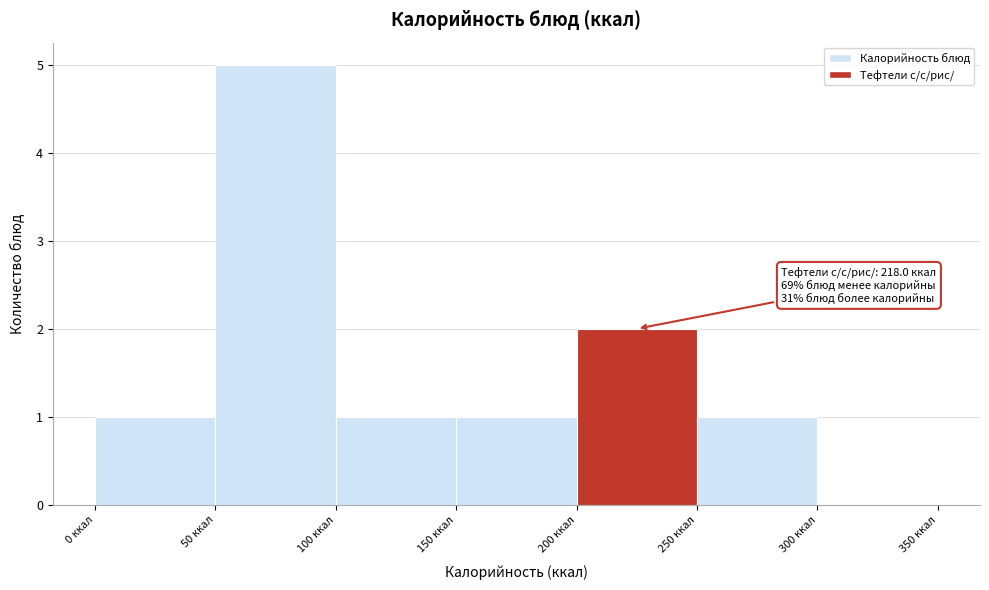

Which range on the x-axis has the tallest bar?

50 to 100